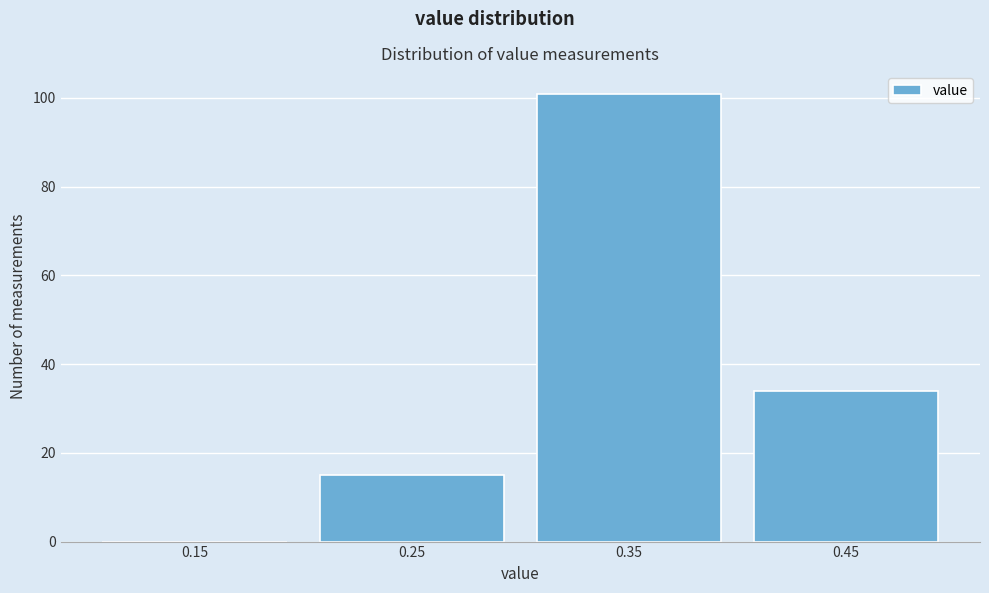

What is the height of the bar covering 0.3 to 0.4 on the x-axis? The values are not printed on the chart, so give them approximately, as read against the axis.

102